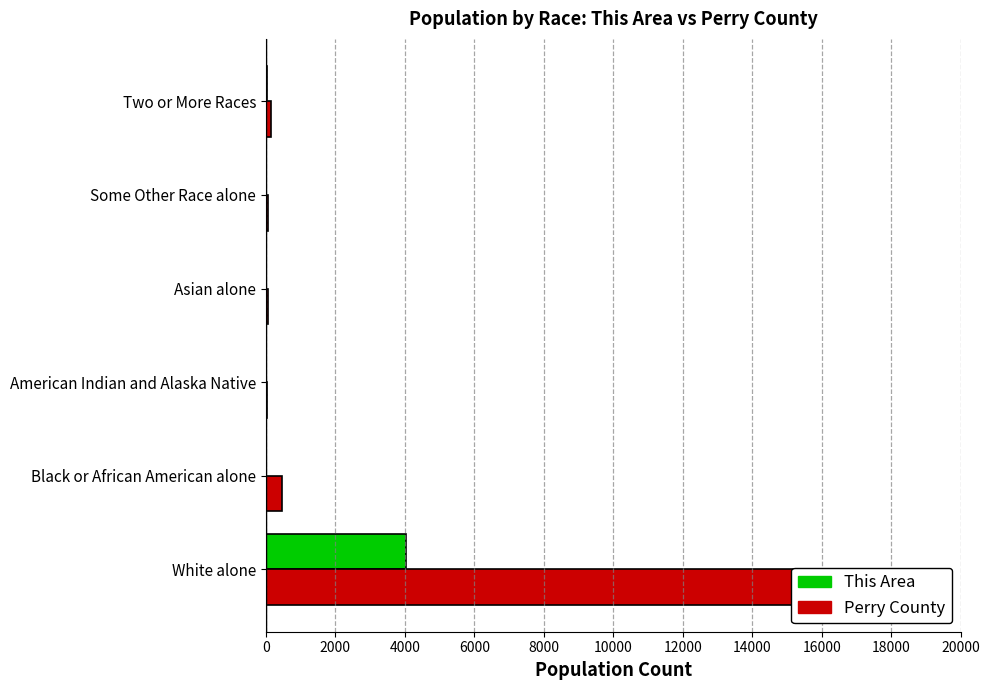

Is the value of Perry County at Two or More Races greater than the value of This Area at Two or More Races?

Yes